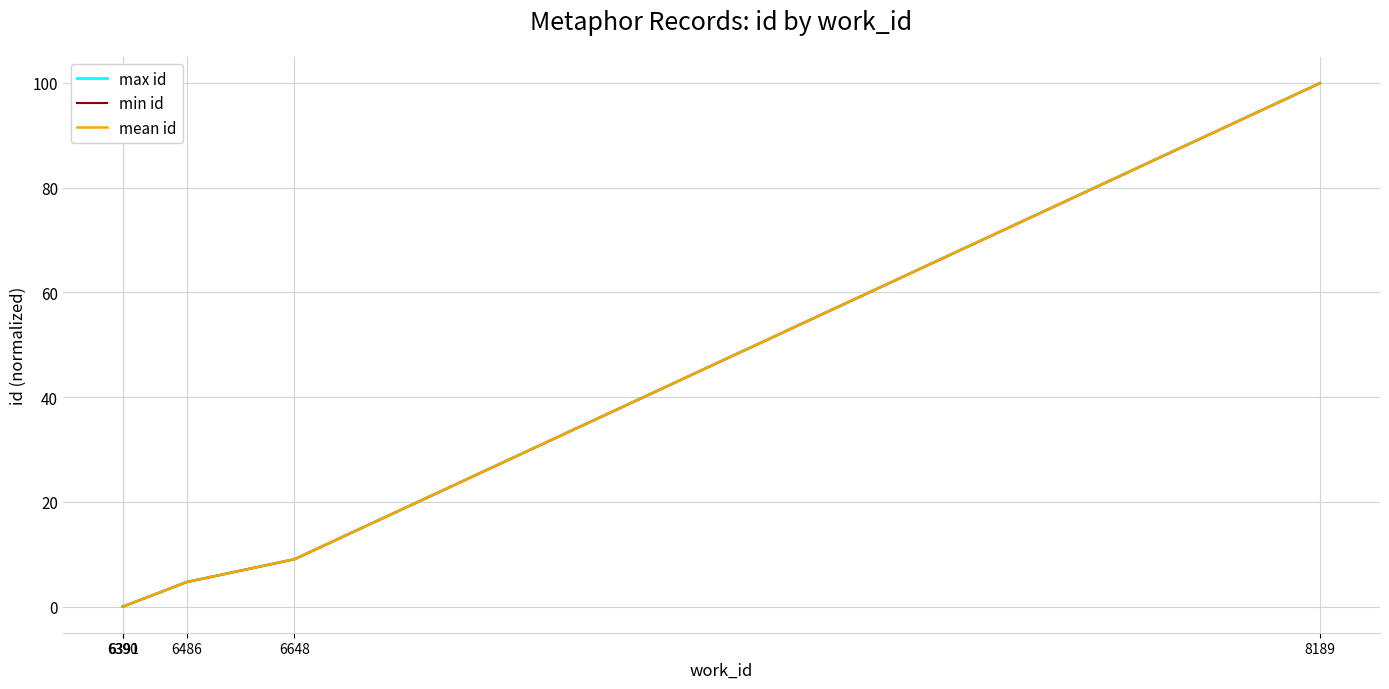

What is the sum of the mean id values at 6391 and 8189?

100.0